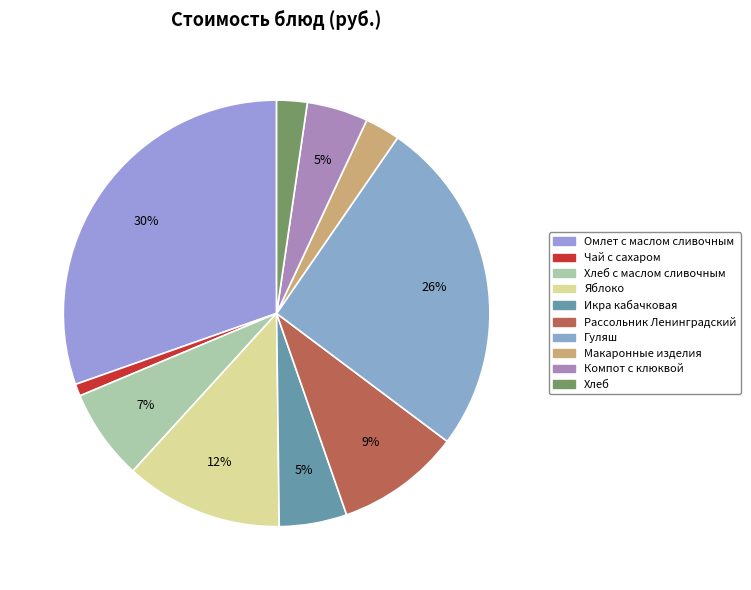

Does any single category account for the majority?

No